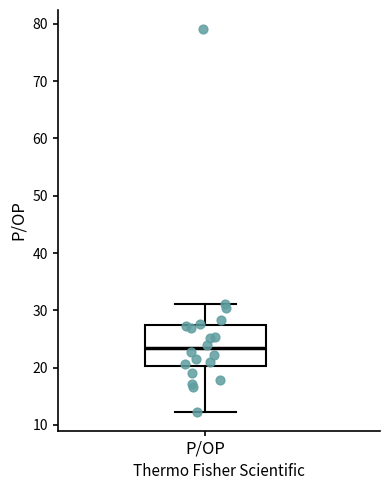

Transcribe this box plot: give where the median line is, the range the box spans, and where the two whiskers end, as read against the y-axis. The values are not printed on the chart, so give them approximately, as read against the axis.

median 23, box 20 to 27, whiskers 12 to 31